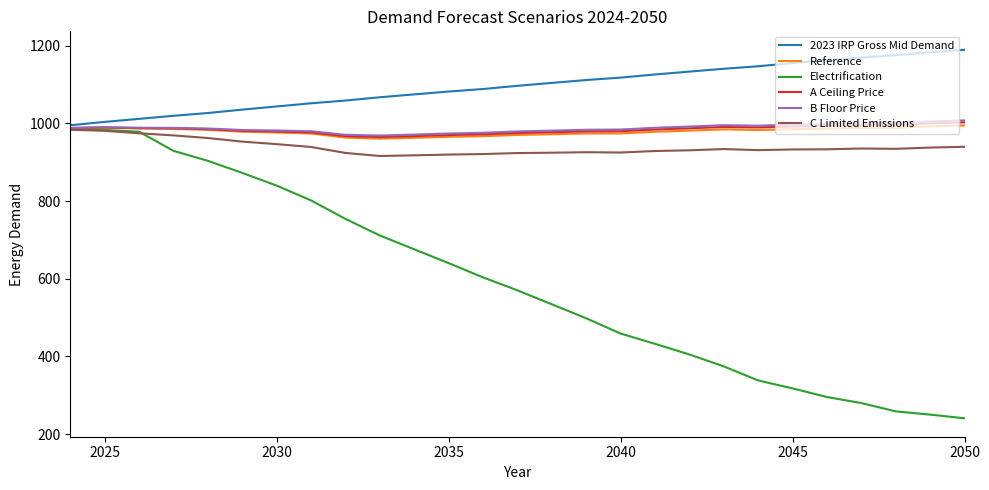

What are all the series names shown in the legend?

2023 IRP Gross Mid Demand, Reference, Electrification, A Ceiling Price, B Floor Price, C Limited Emissions